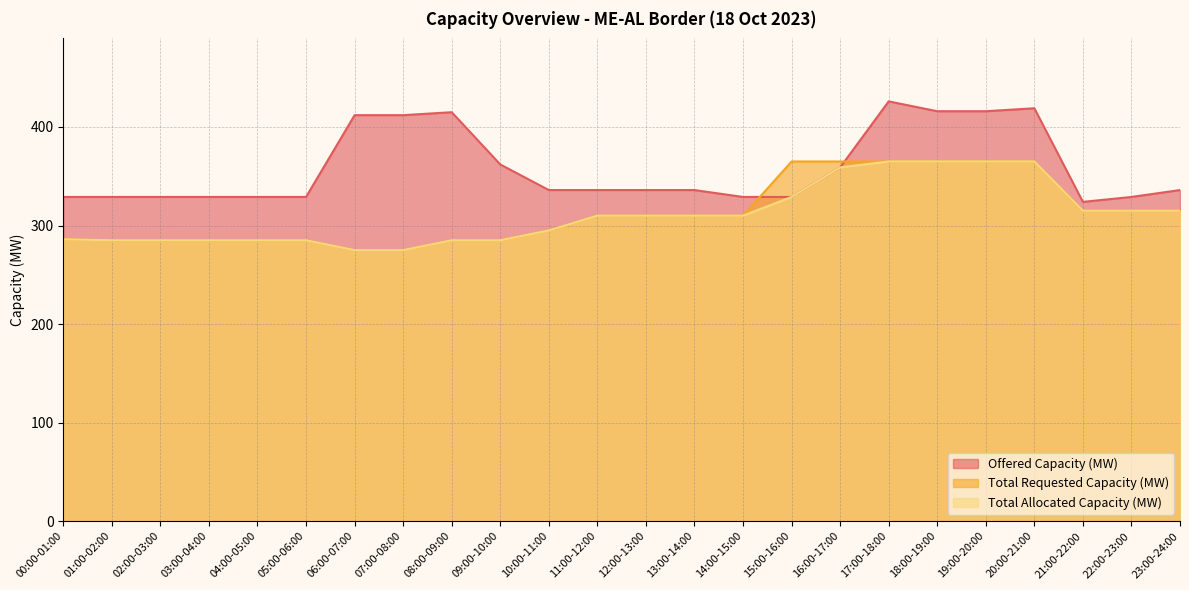

What are all the series names shown in the legend?

Offered Capacity (MW), Total Requested Capacity (MW), Total Allocated Capacity (MW)